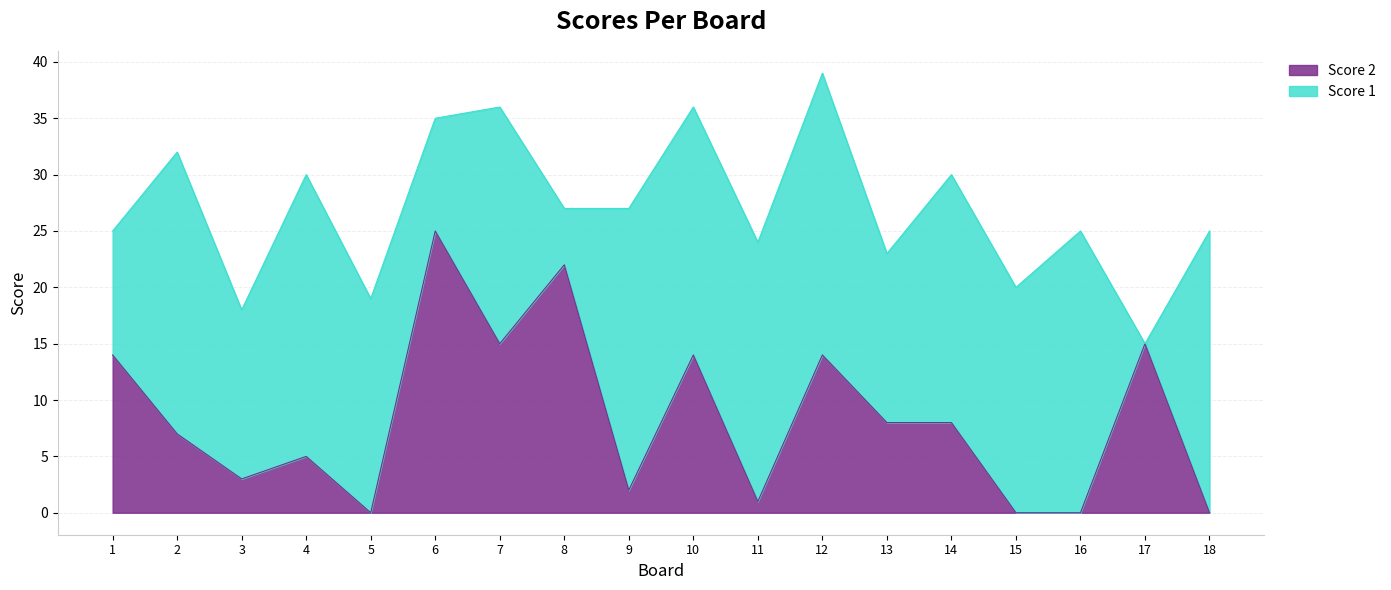

What is the difference between the maximum and minimum values?

25